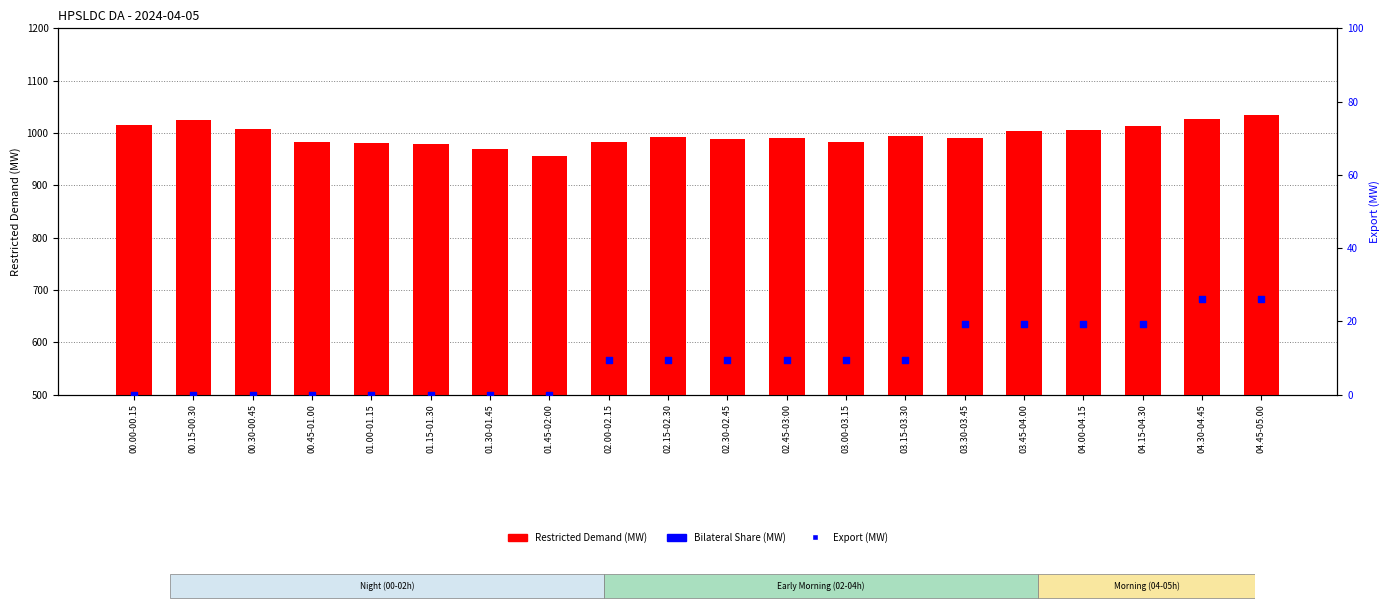

Which series contains the lowest Y value?

Export (MW)